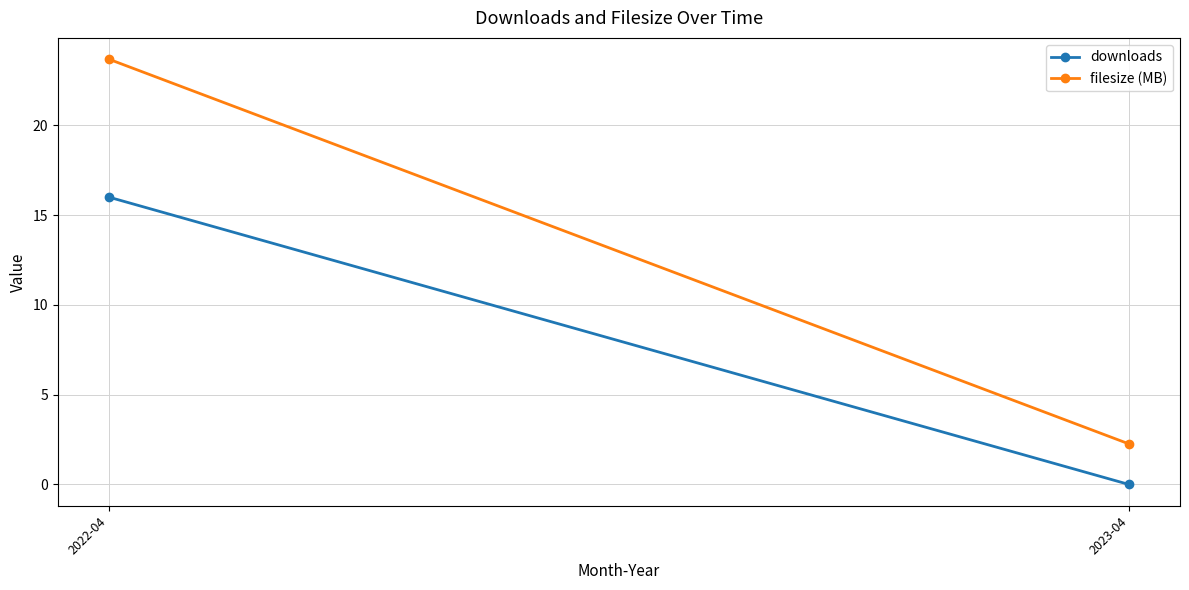

Which series has the widest spread of values?

filesize (MB)